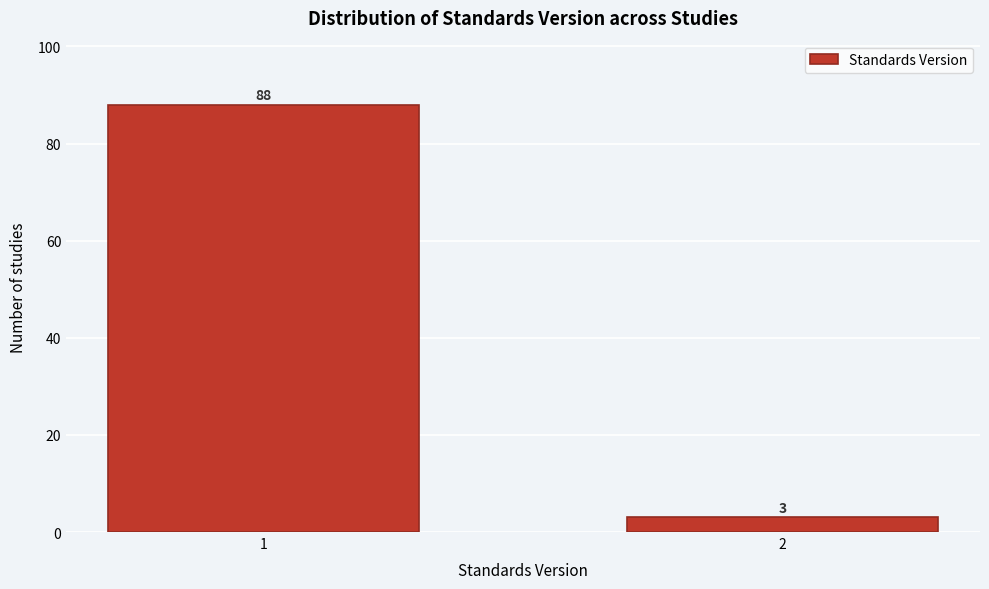

Reading left to right, what are all the values shown in this chart?

88	3